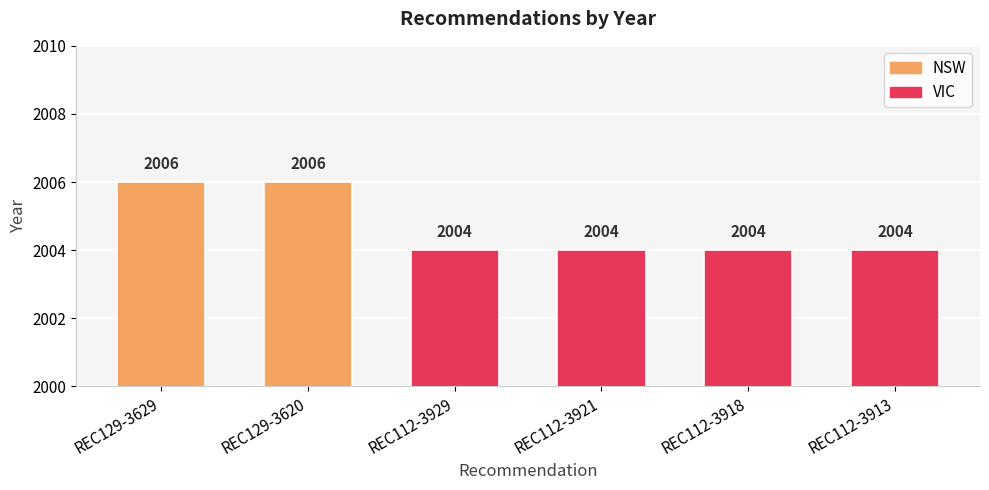

Approximately how many times larger is the value at REC129-3629 compared to REC129-3620?

1.0